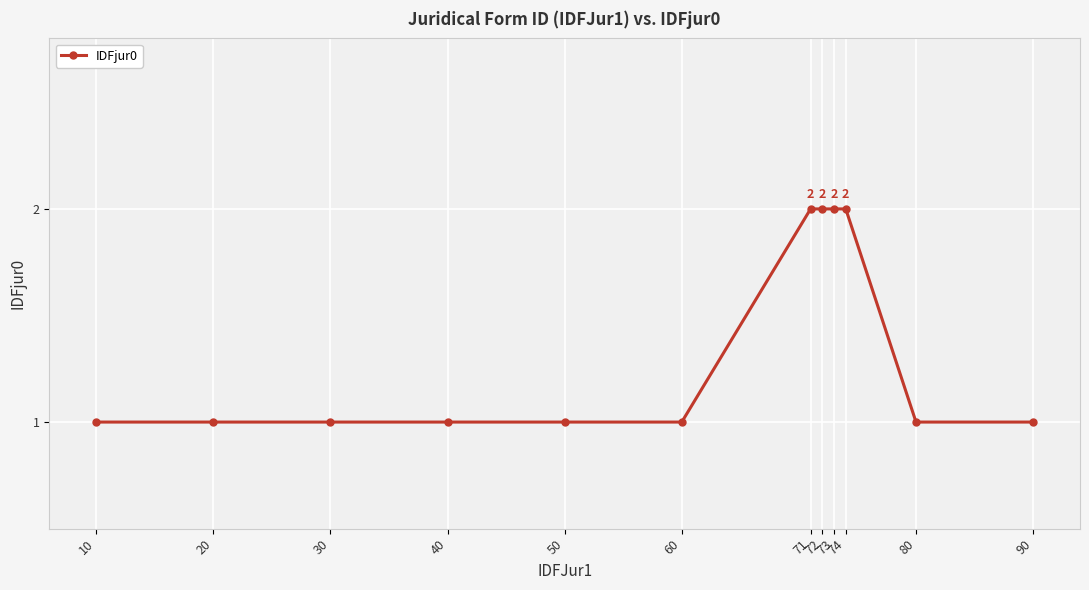

What is the difference between the second highest and second lowest values?

1